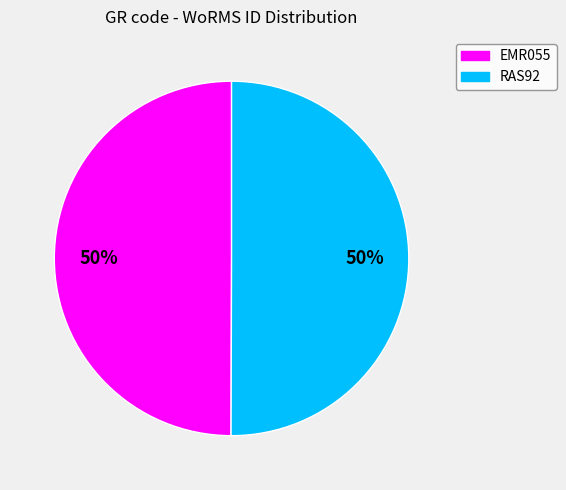

To the nearest percent, what is the average slice percentage?

50%